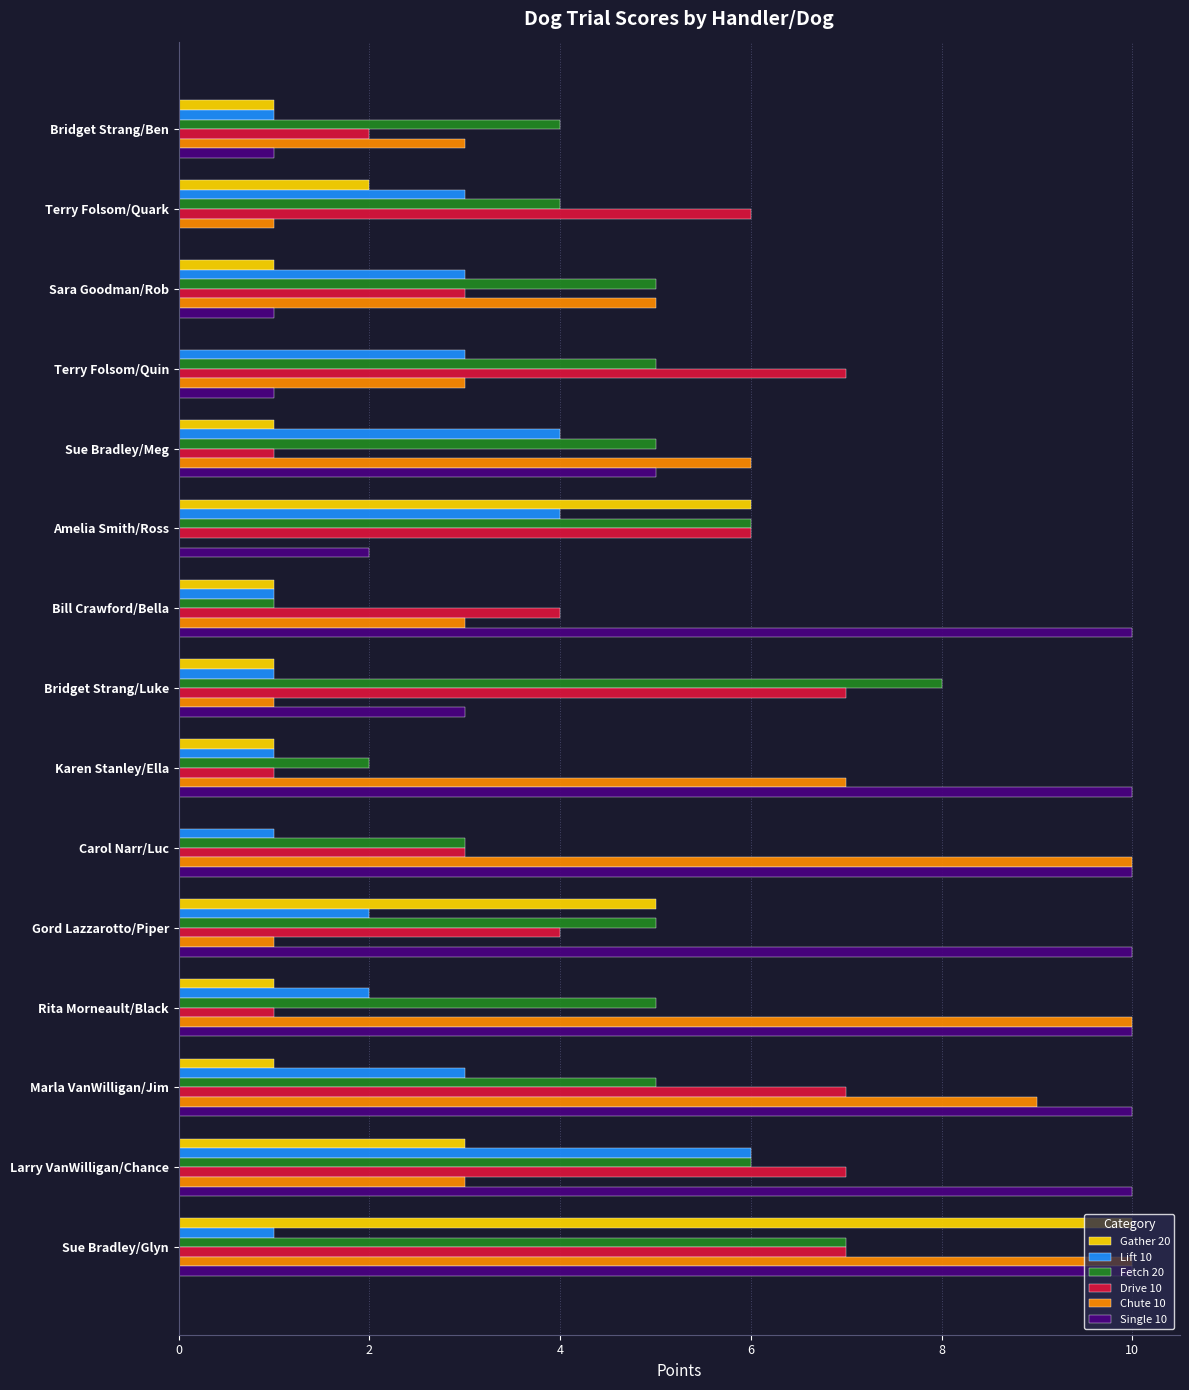

Which series changed the most between Bridget Strang/Ben and Karen Stanley/Ella?

Single 10